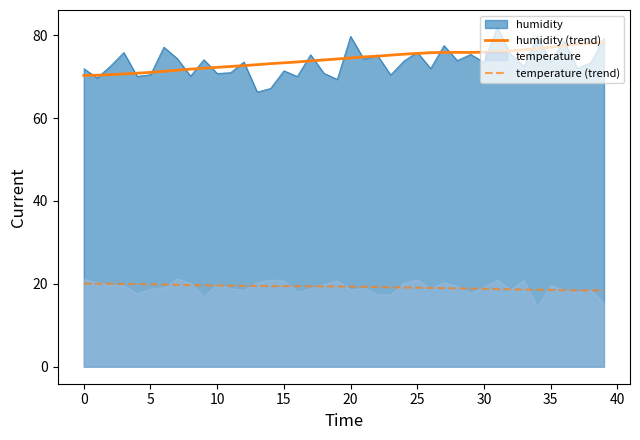

The temperature (trend) series shows 19.1 at 25. True or false?

True